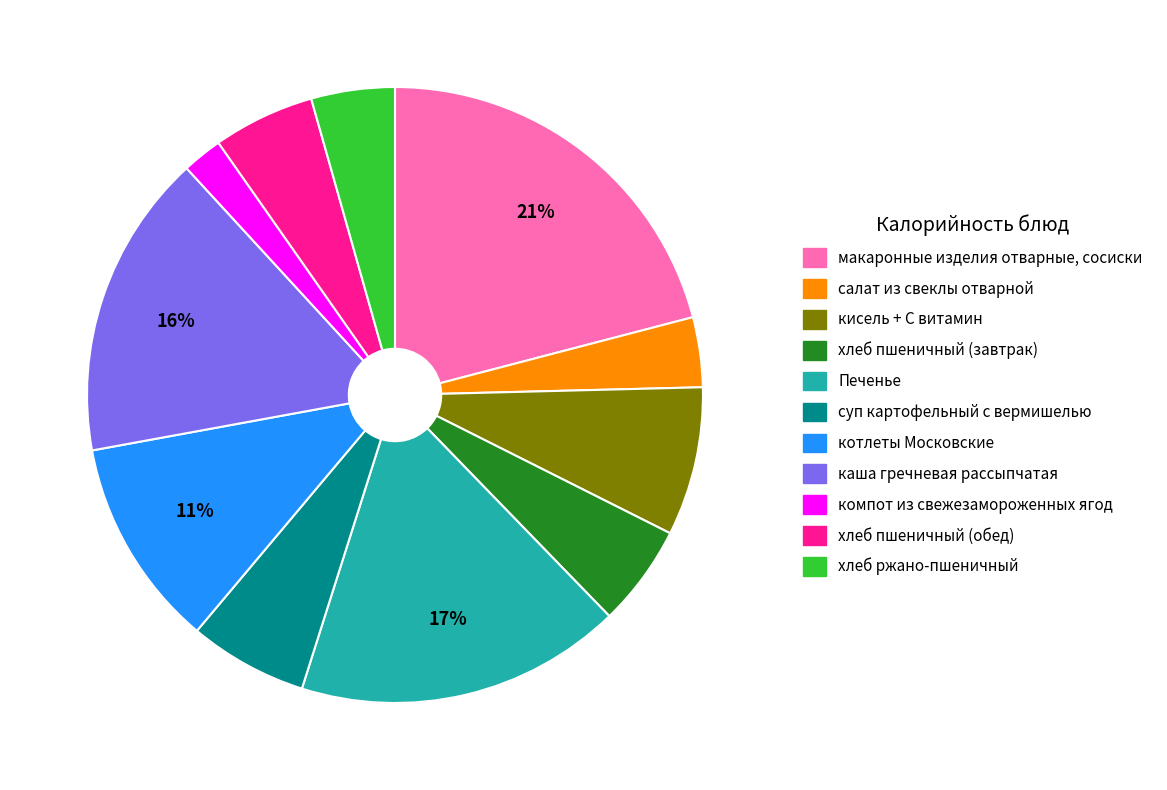

What is the ratio of the value at кисель + С витамин to the value at котлеты Московские?

0.7